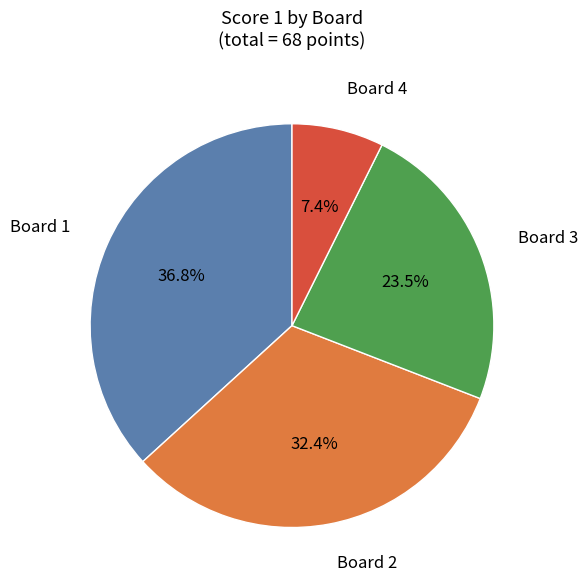

Does any single category account for the majority?

No